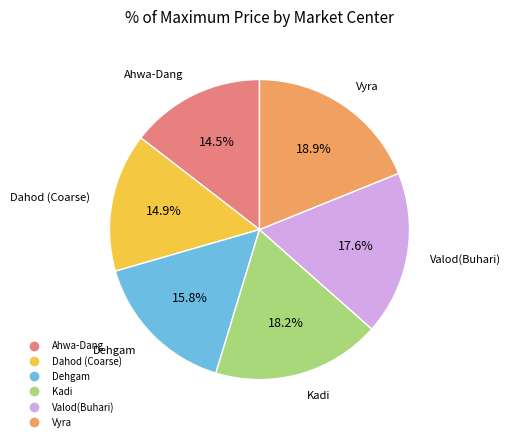

How much of the chart is everything except Valod(Buhari)?

82.4%